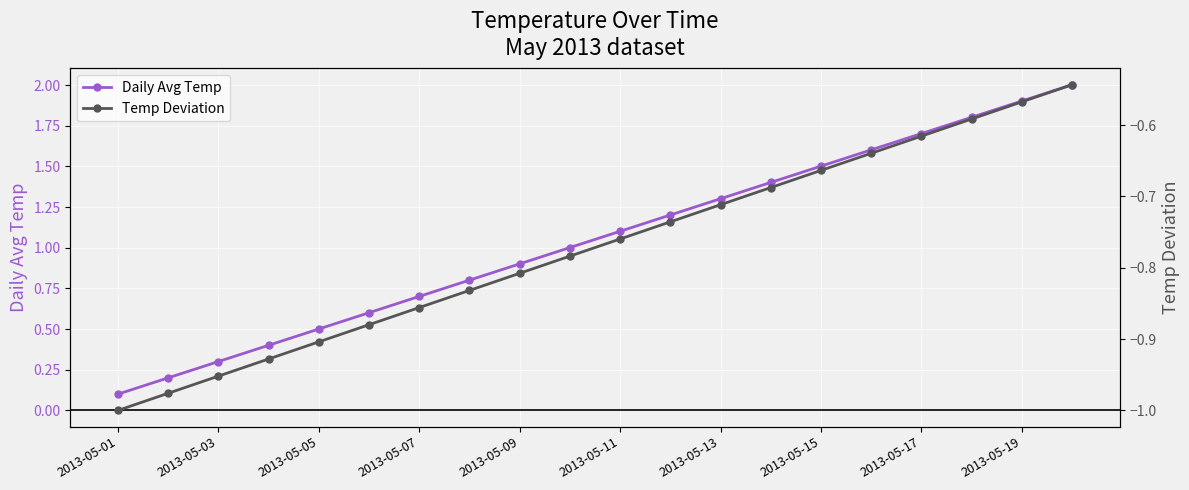

True or false: Temp Deviation and Daily Avg Temp cross at least once.

False